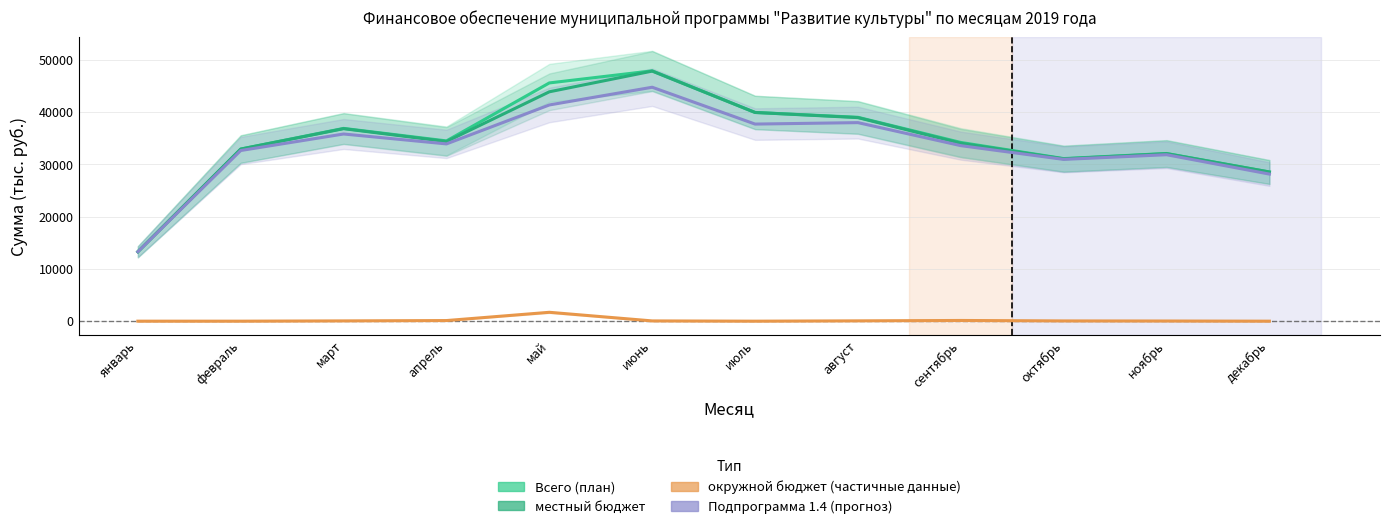

Between февраль and май, which series saw the biggest shift?

Всего (план)